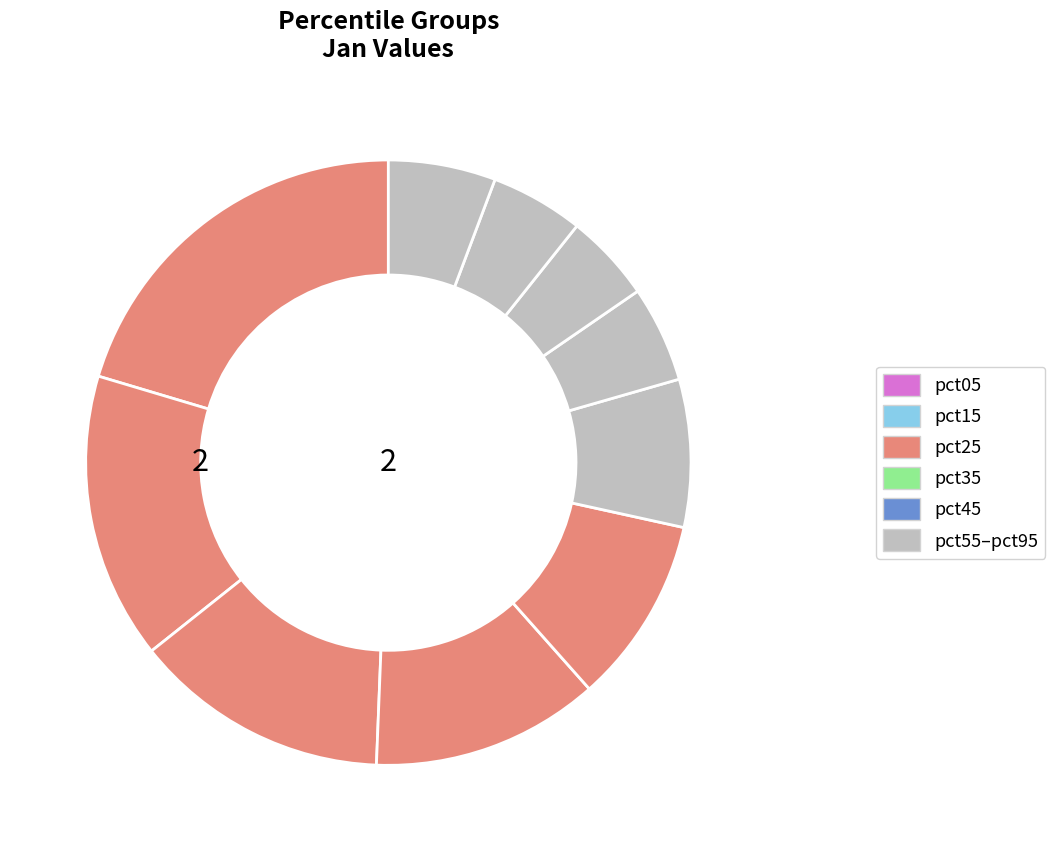

How many slices are in this pie chart?

10